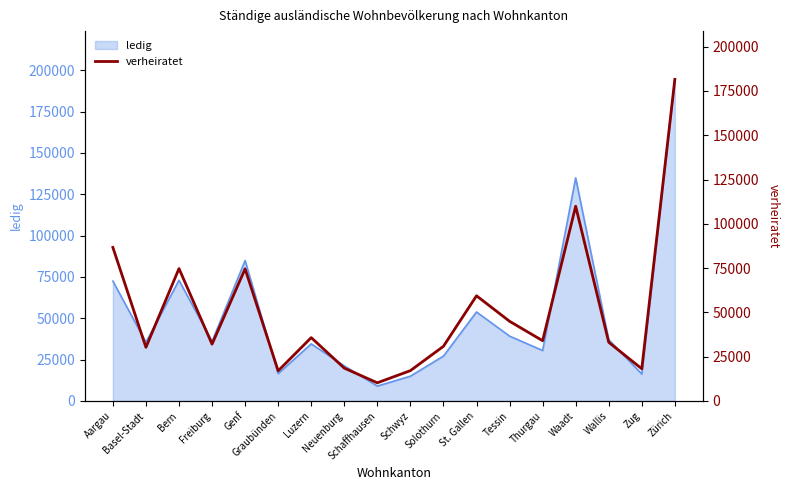

What is the sum of the values at Bern and Solothurn?

105591